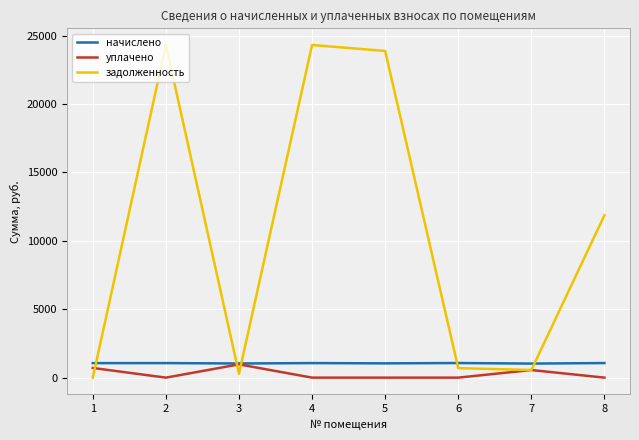

Is it true that уплачено equals 0.0 at 8?

True